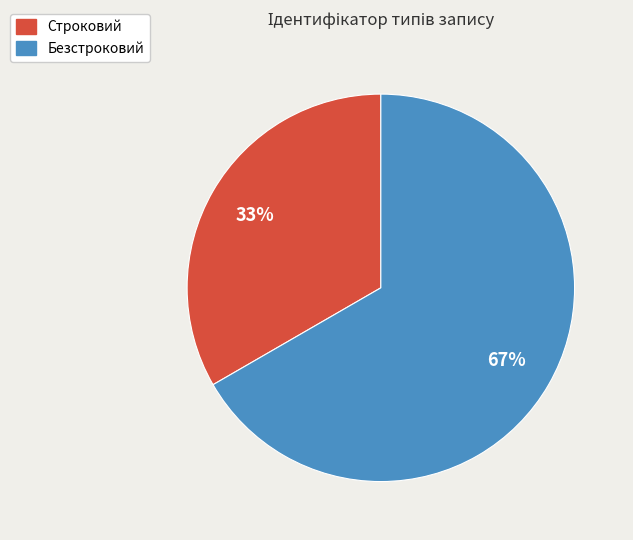

Which category has the smallest portion of the pie?

Строковий